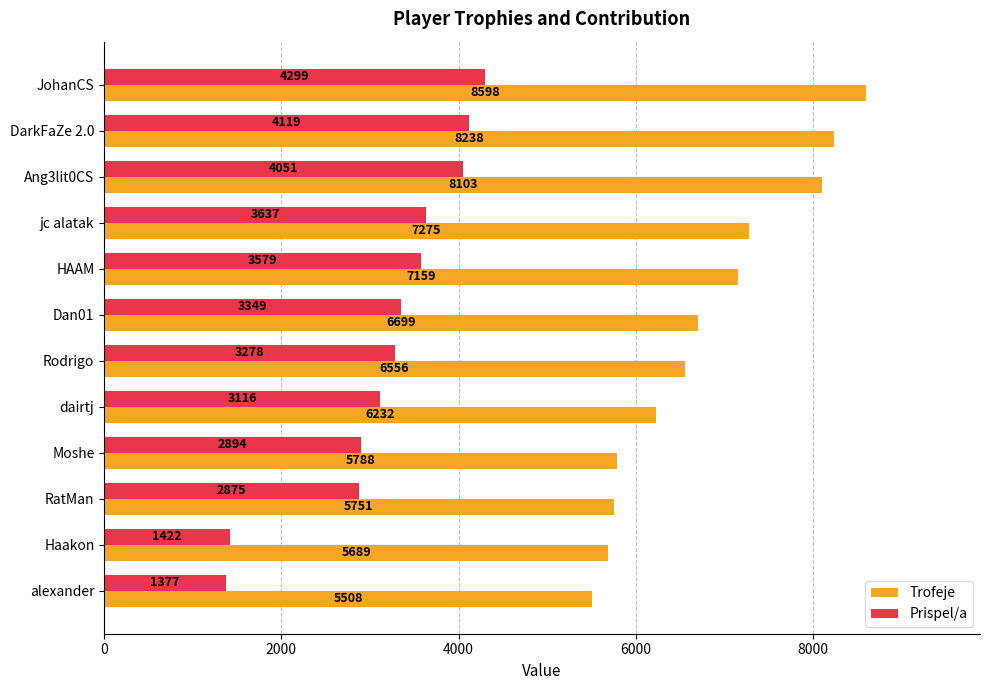

Between jc alatak and RatMan, which series saw the biggest shift?

Trofeje